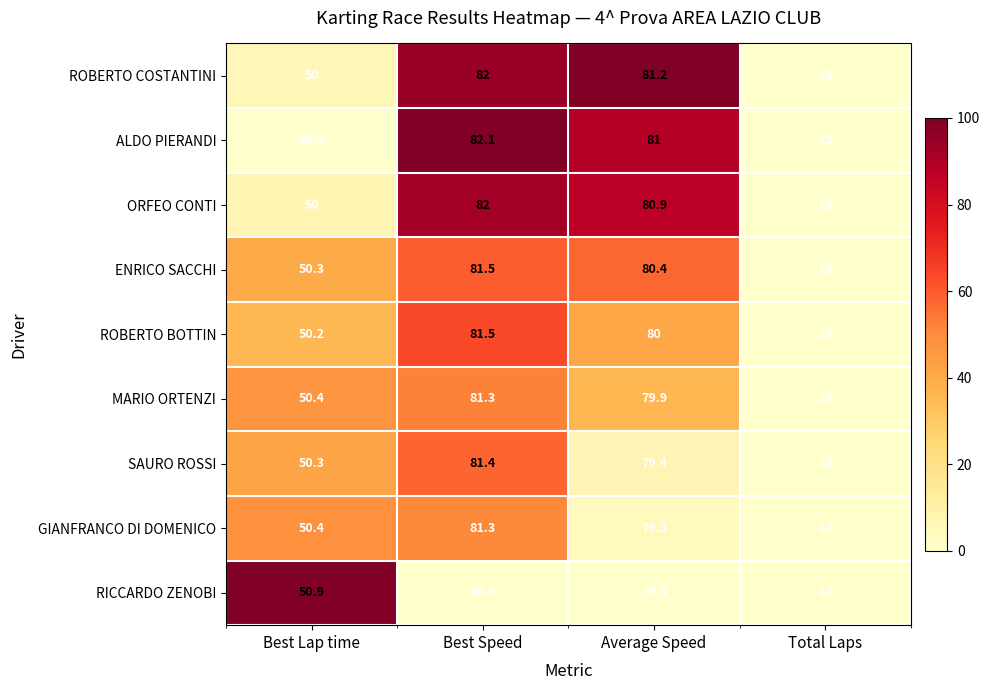

What is the greatest value displayed?

82.1